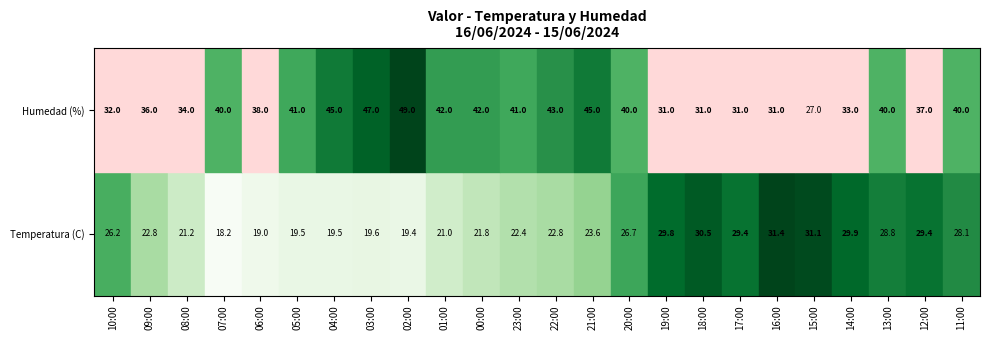

True or false: Temperatura (C) has a value of 22.8 at 09:00.

True